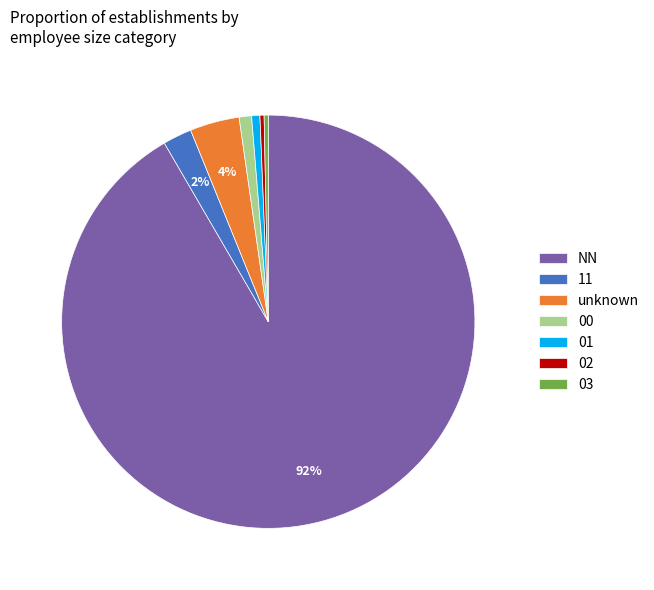

Count the number of slices in the pie.

7